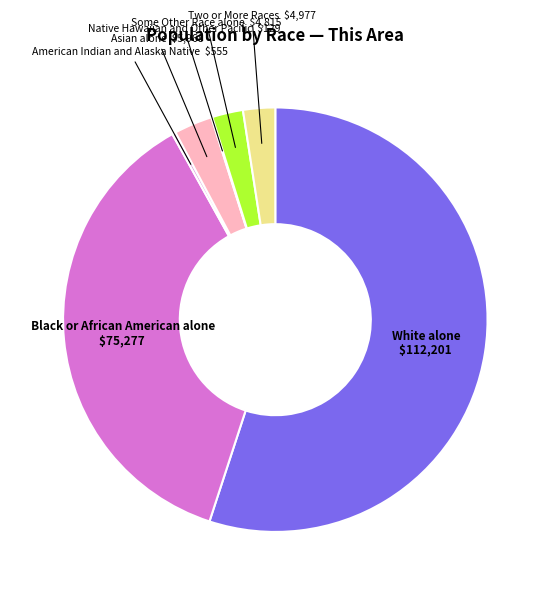

Which slice is the largest?

White alone